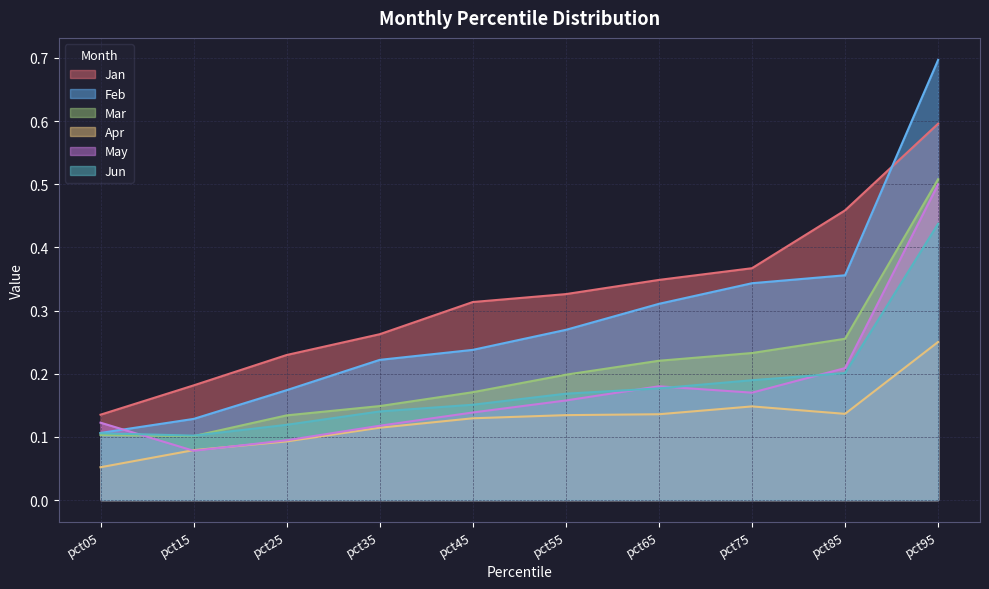

What is the total value across all series at pct25?

0.8